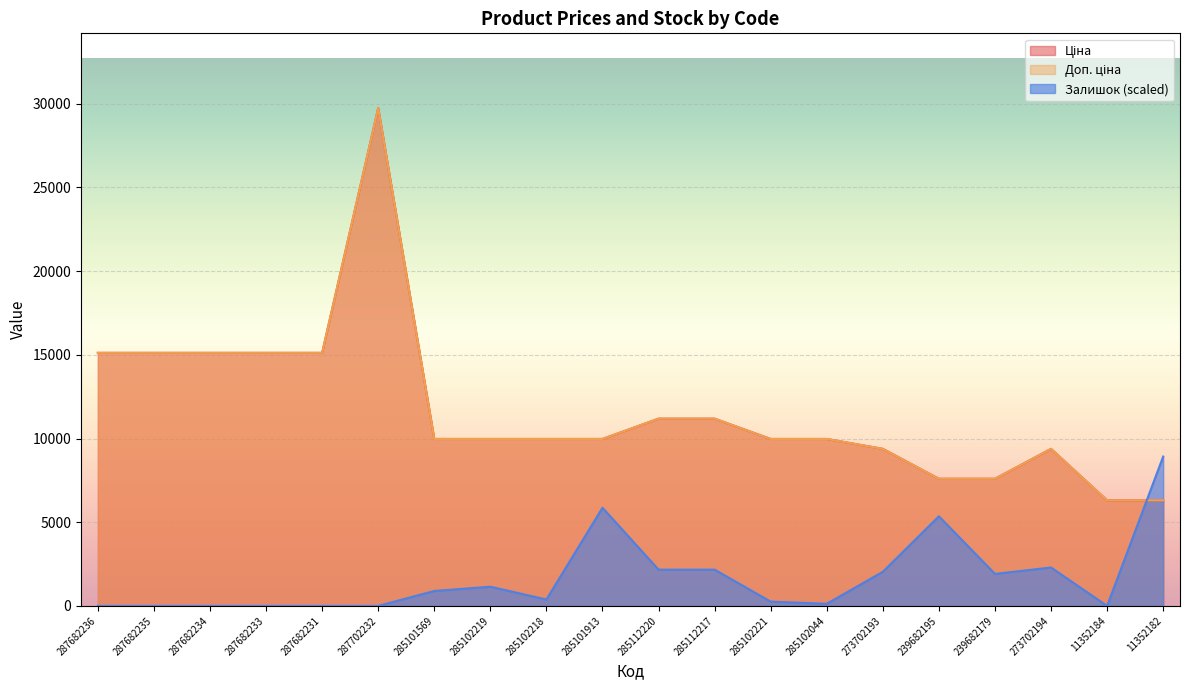

Does the chart display data point markers on the line(s)?

No